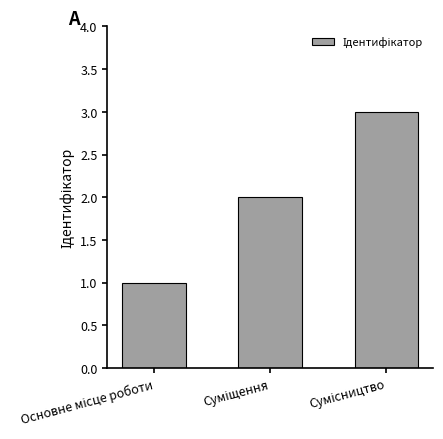

What is the difference between the second highest and minimum values?

1